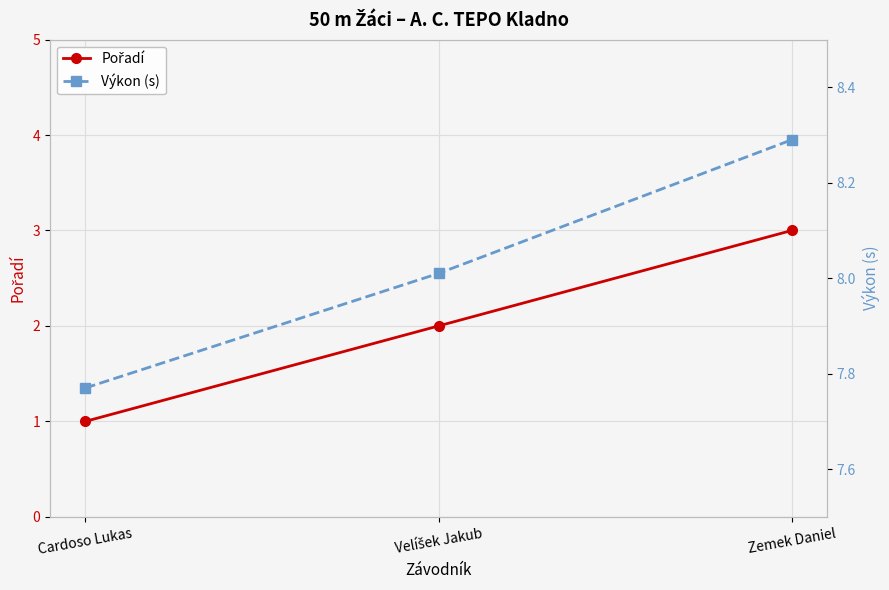

Is the value of Výkon (s) at Zemek Daniel greater than the value of Pořadí at Zemek Daniel?

Yes